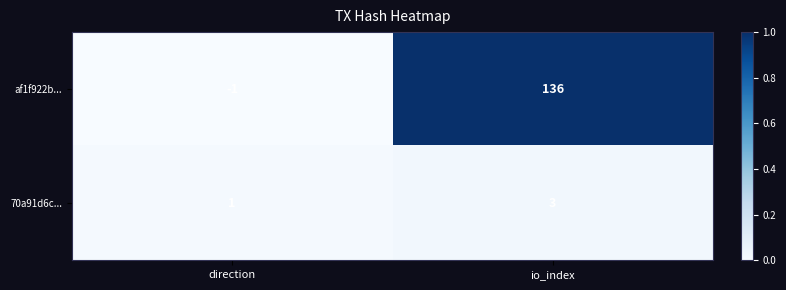

Is it true that 70a91d6c... equals 1 at direction?

True